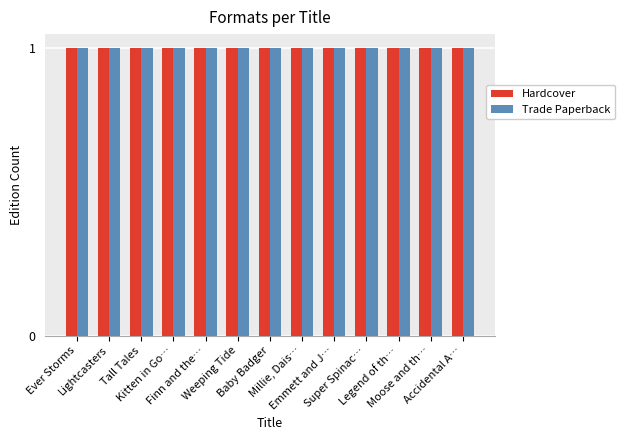

Is the value of Hardcover at Lightcasters greater than the value of Trade Paperback at Ever Storms?

No